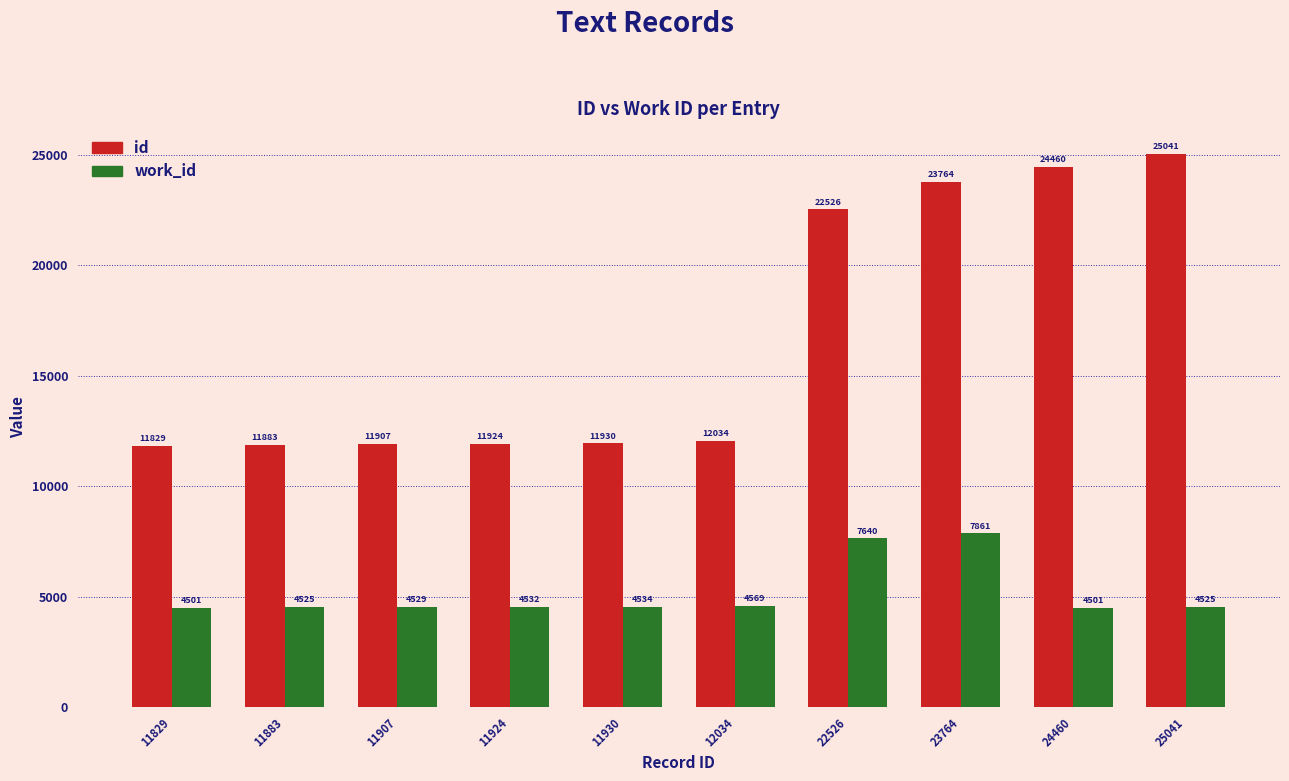

Which series changed the most between 11924 and 23764?

id